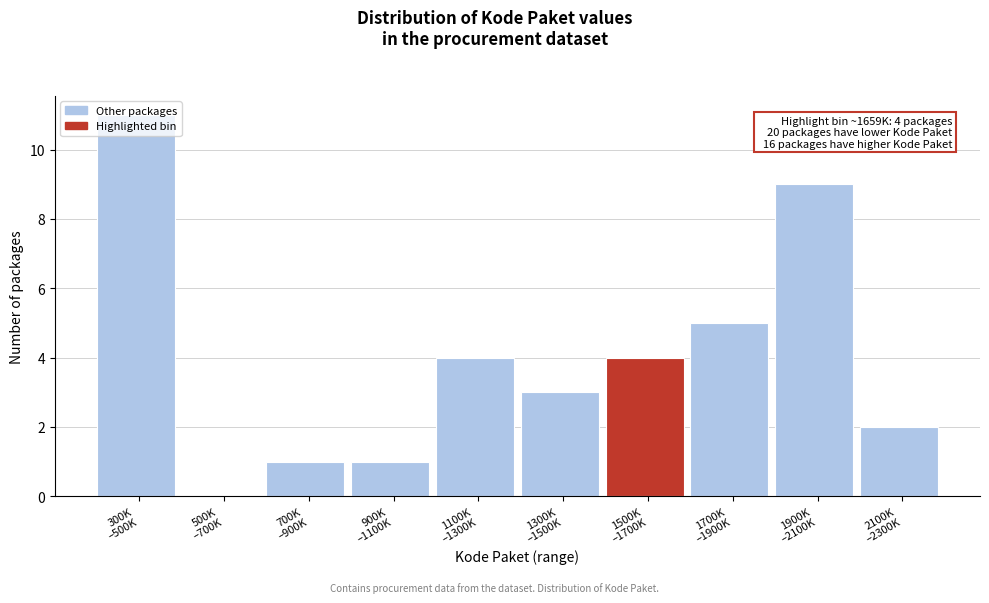

What is the maximum value shown in the chart?

11